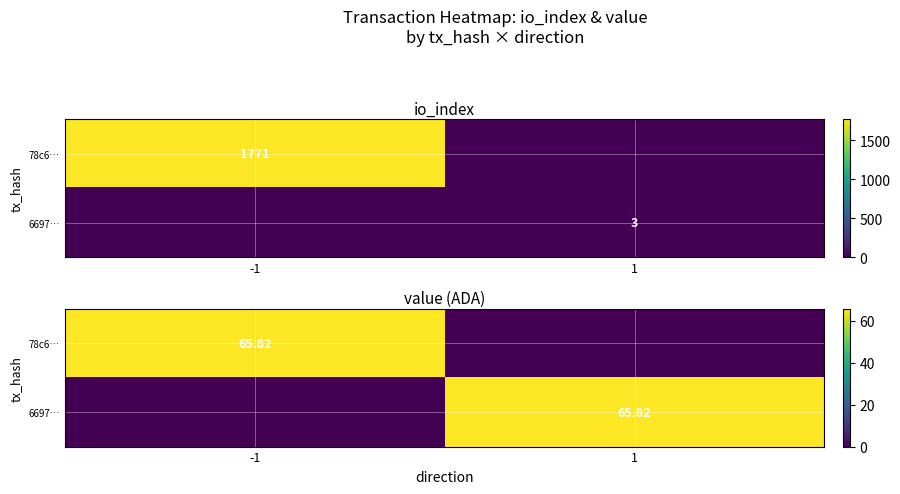

How many data points in 6697… are above 65?

1